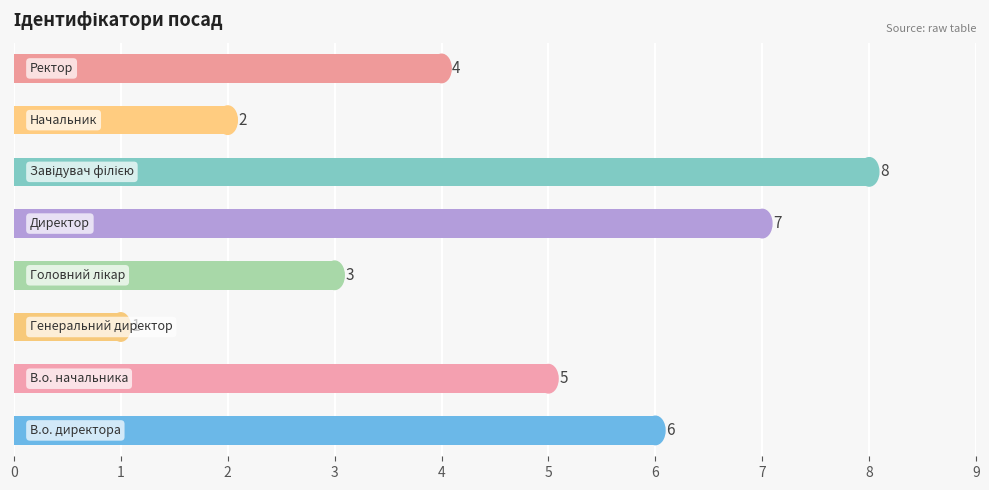

What is the greatest value displayed?

8